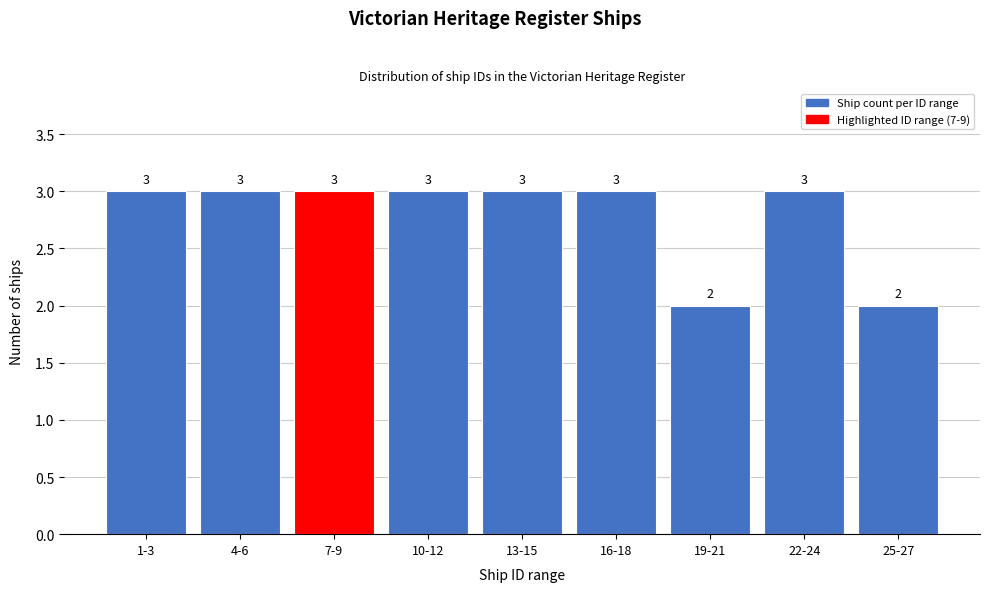

Reading right to left, extract all data points from this chart.

2	3	2	3	3	3	3	3	3